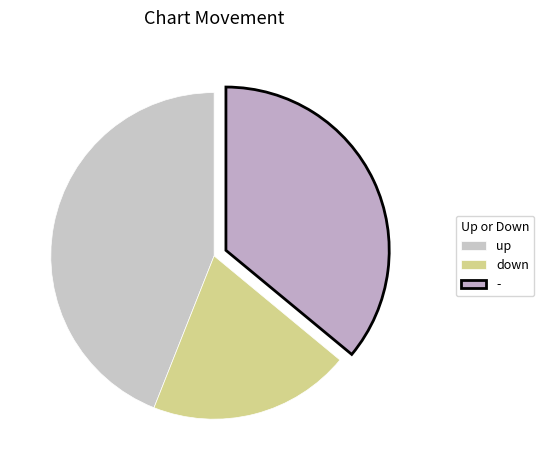

The - slice represents 51% of the pie. True or false?

False